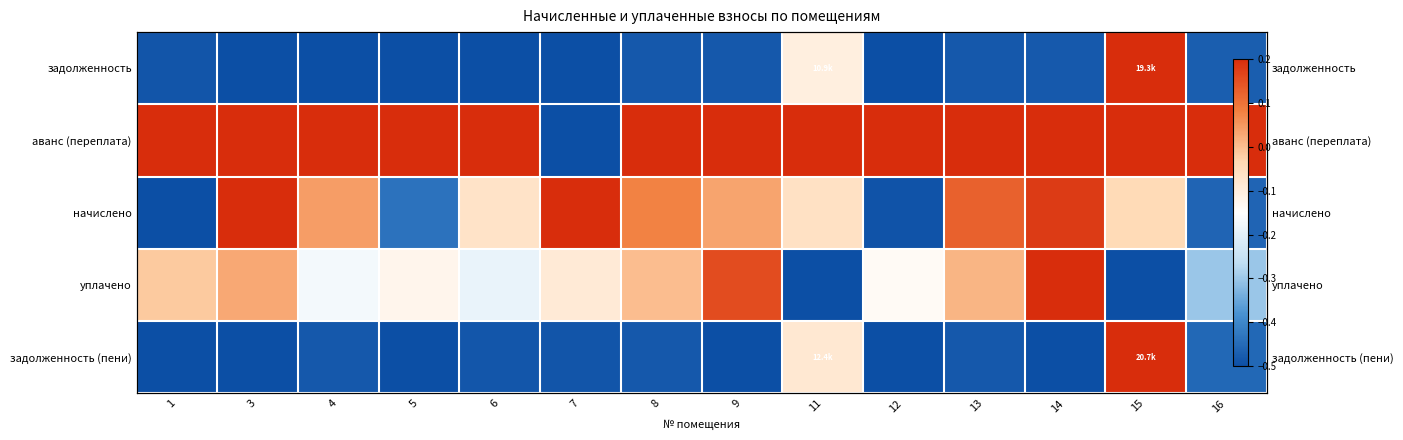

What is the minimum value shown in the chart?

-0.5